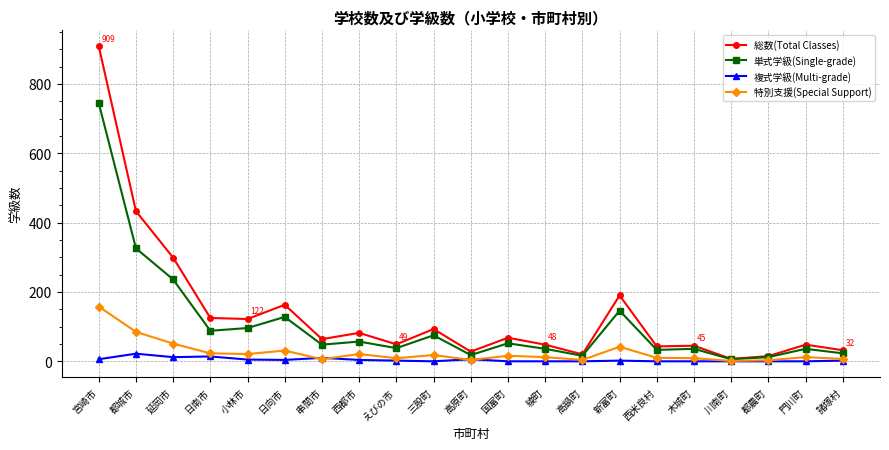

Where is the first local maximum for 単式学級(Single-grade)?

日向市